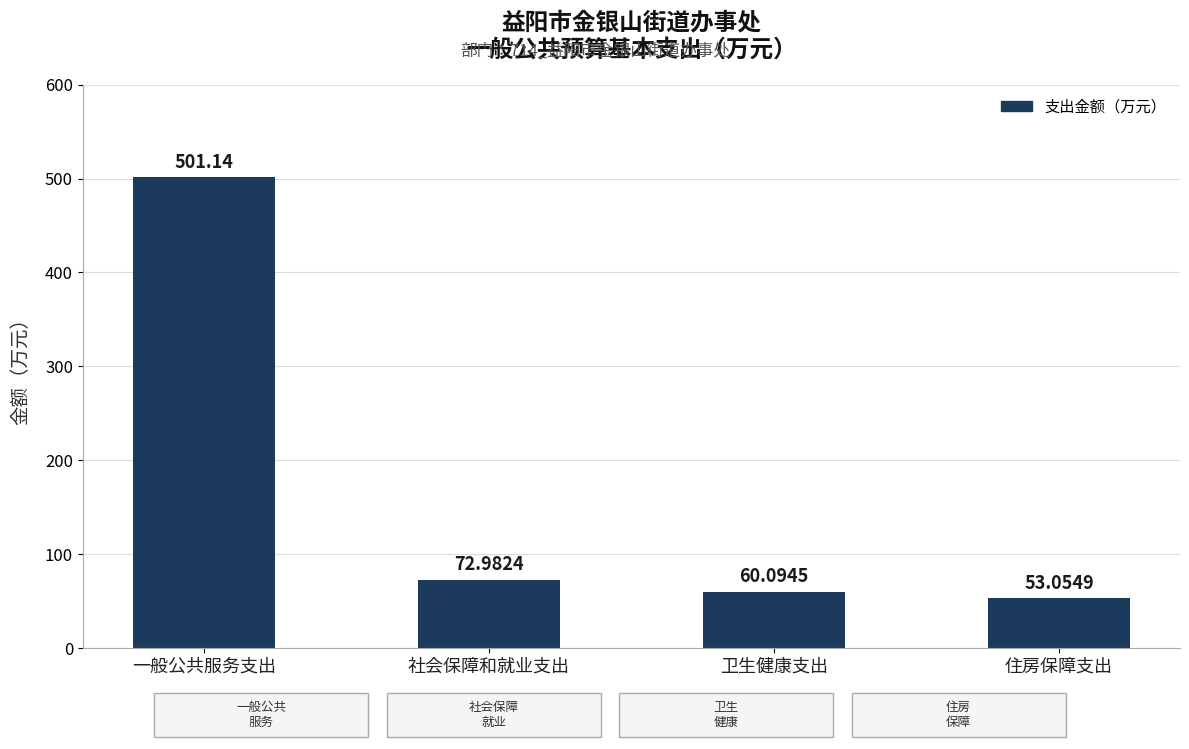

What is the label of the 1st bar from the right?

住房保障支出